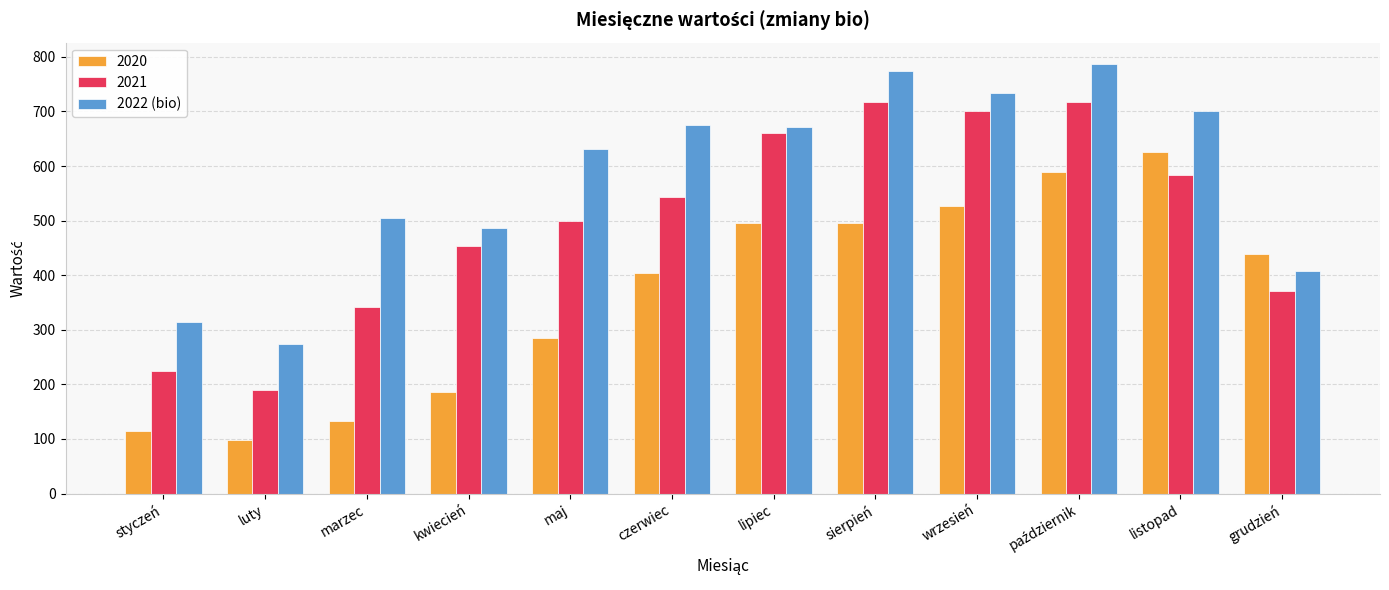

The 2022 (bio) series shows 274.2 at luty. True or false?

True